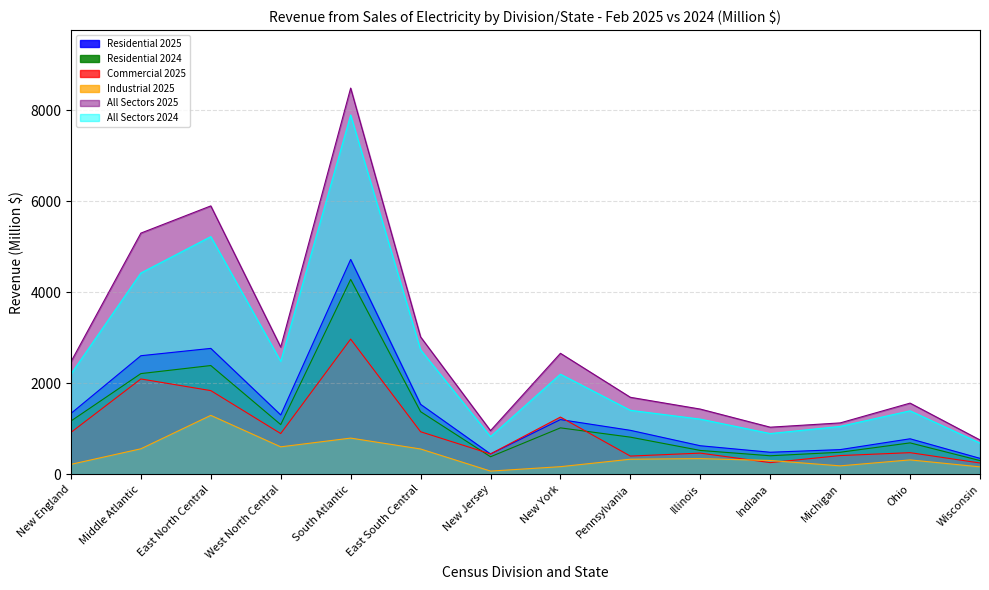

Reading left to right, list all the values displayed in this chart.

Residential 2025: New England=1333	Middle Atlantic=2602	East North Central=2763	West North Central=1300	South Atlantic=4718	East South Central=1533	New Jersey=442	New York=1198	Pennsylvania=962	Illinois=623	Indiana=480	Michigan=538	Ohio=776	Wisconsin=346
Residential 2024: New England=1166	Middle Atlantic=2209	East North Central=2386	West North Central=1088	South Atlantic=4280	East South Central=1372	New Jersey=381	New York=1016	Pennsylvania=812	Illinois=520	Indiana=403	Michigan=480	Ohio=686	Wisconsin=297
Commercial 2025: New England=916	Middle Atlantic=2091	East North Central=1835	West North Central=891	South Atlantic=2967	East South Central=931	New Jersey=443	New York=1253	Pennsylvania=396	Illinois=461	Indiana=252	Michigan=407	Ohio=471	Wisconsin=244
Industrial 2025: New England=214	Middle Atlantic=556	East North Central=1291	West North Central=599	South Atlantic=791	East South Central=552	New Jersey=66	New York=163	Pennsylvania=327	Illinois=340	Indiana=299	Michigan=181	Ohio=312	Wisconsin=159
All Sectors 2025: New England=2469	Middle Atlantic=5297	East North Central=5895	West North Central=2791	South Atlantic=8485	East South Central=3016	New Jersey=955	New York=2655	Pennsylvania=1688	Illinois=1429	Indiana=1031	Michigan=1125	Ohio=1560	Wisconsin=750
All Sectors 2024: New England=2199	Middle Atlantic=4420	East North Central=5220	West North Central=2478	South Atlantic=7894	East South Central=2732	New Jersey=823	New York=2196	Pennsylvania=1402	Illinois=1208	Indiana=891	Michigan=1048	Ohio=1391	Wisconsin=681